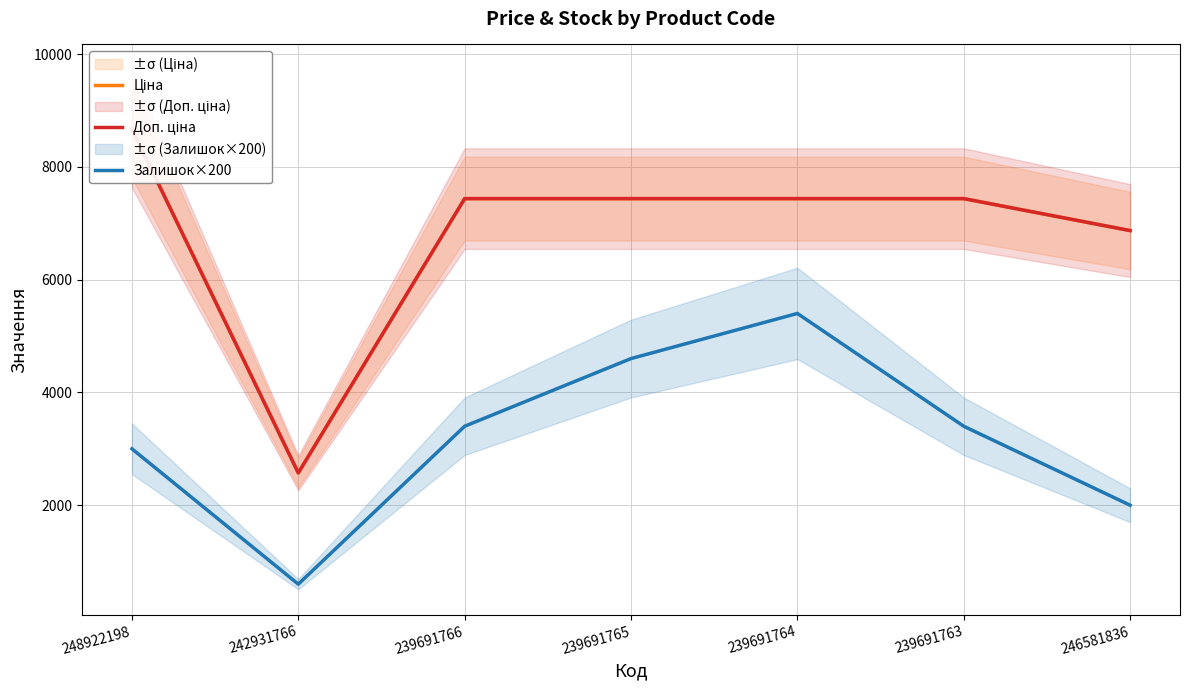

What are all the series names shown in the legend?

Ціна, Доп. ціна, Залишок×200